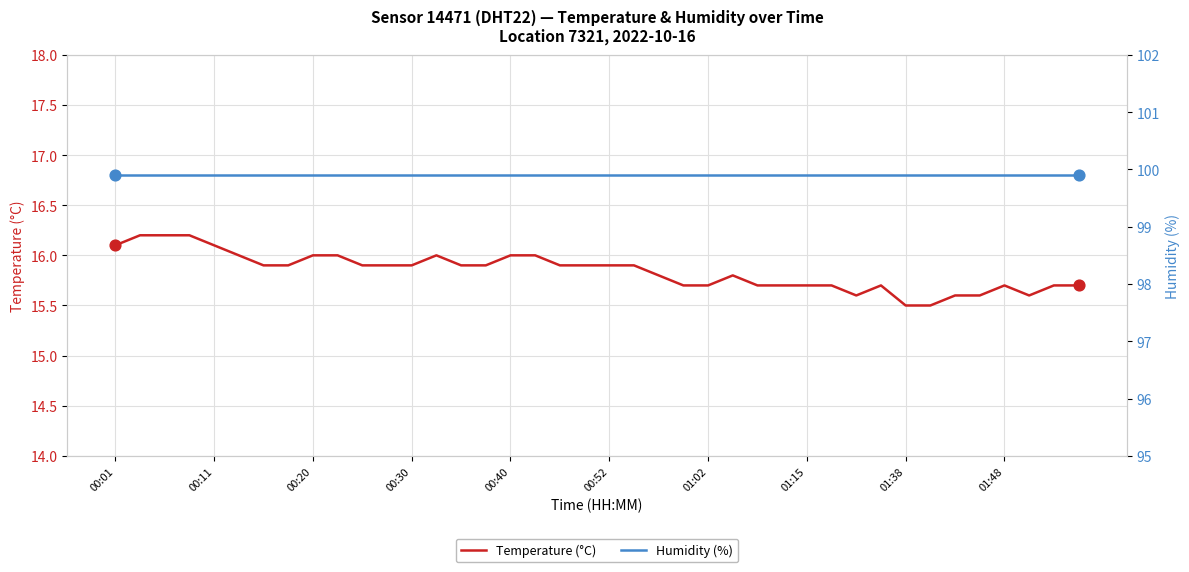

Is the value of Humidity (%) — Sensor 14471, DHT22, Location 7321 at 00:30 greater than the value of Temperature (°C) — Sensor 14471, DHT22, Location 7321 at 34?

Yes